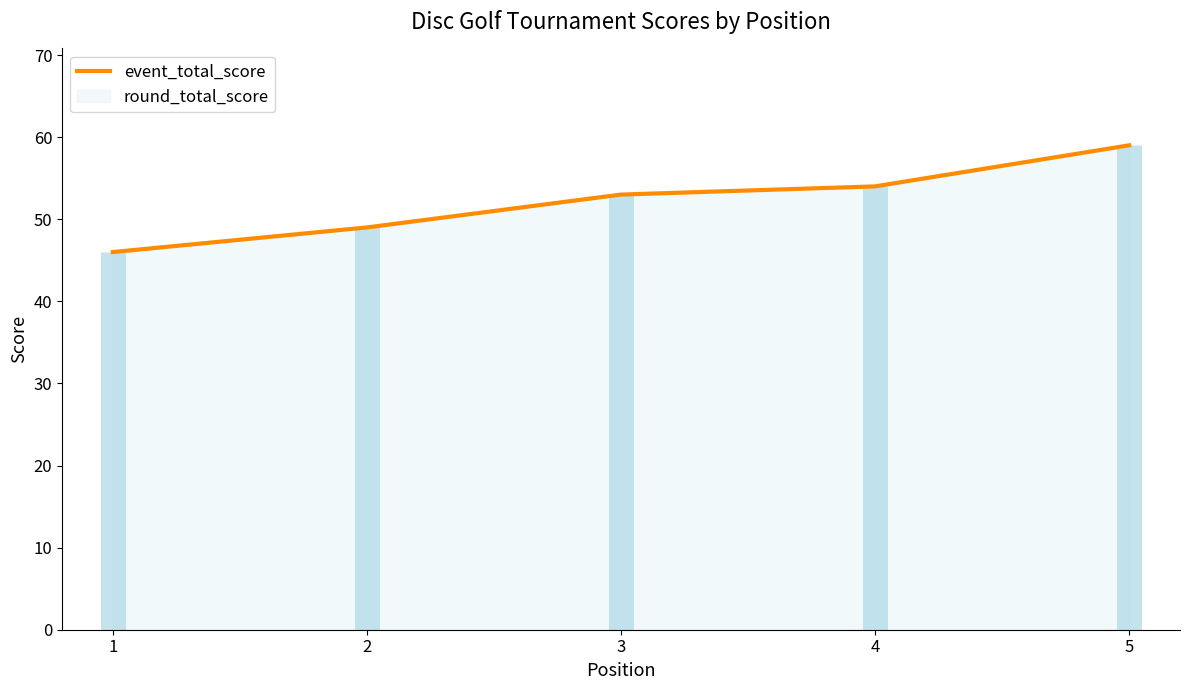

Where is the data nearest to the value 52?

3